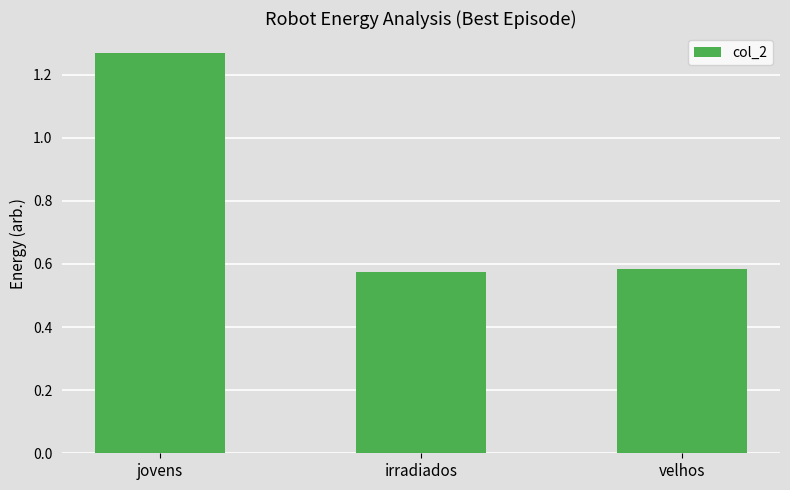

What is the difference between the maximum and minimum values?

0.7